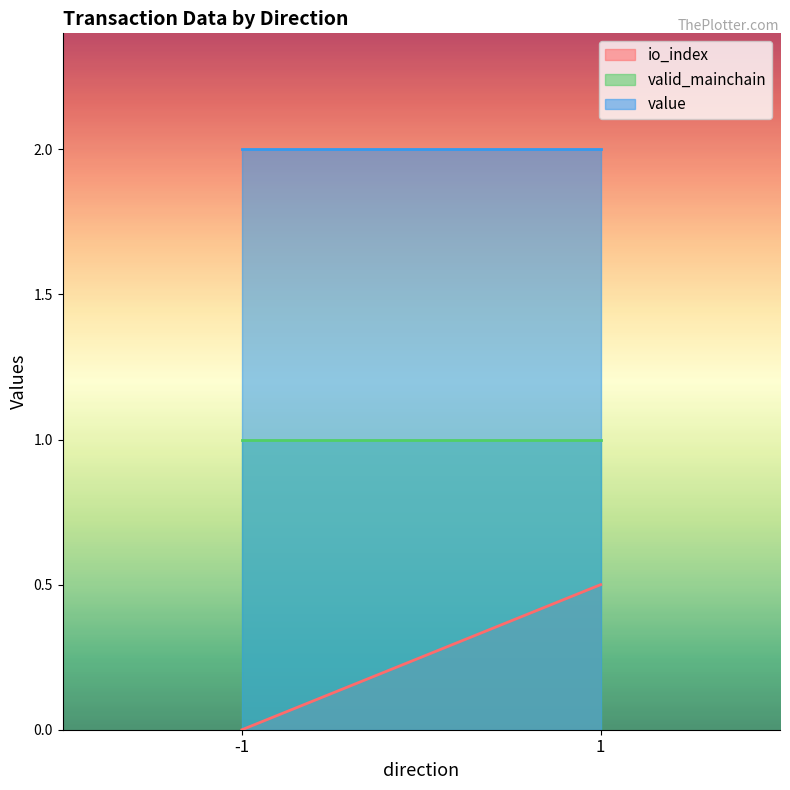

At -1, list the series in order from smallest to largest.

io_index, valid_mainchain, value